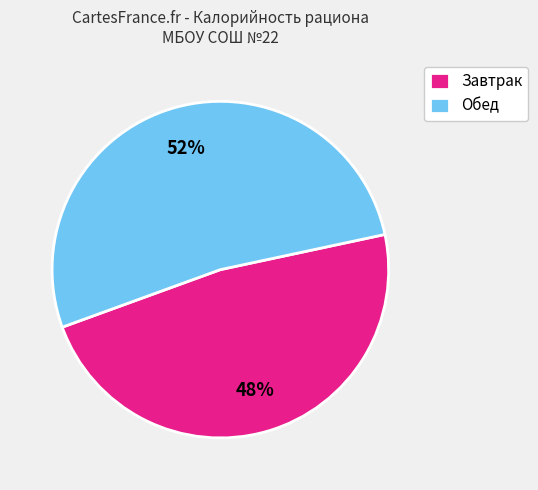

Is there any slice that represents more than half of the pie?

Yes